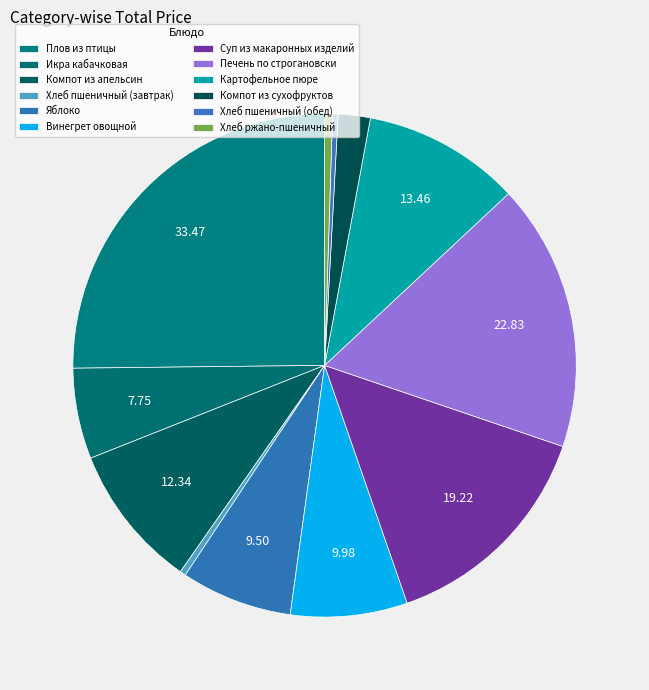

To the nearest percent, what is the difference between the largest and smallest slice percentages?

25%